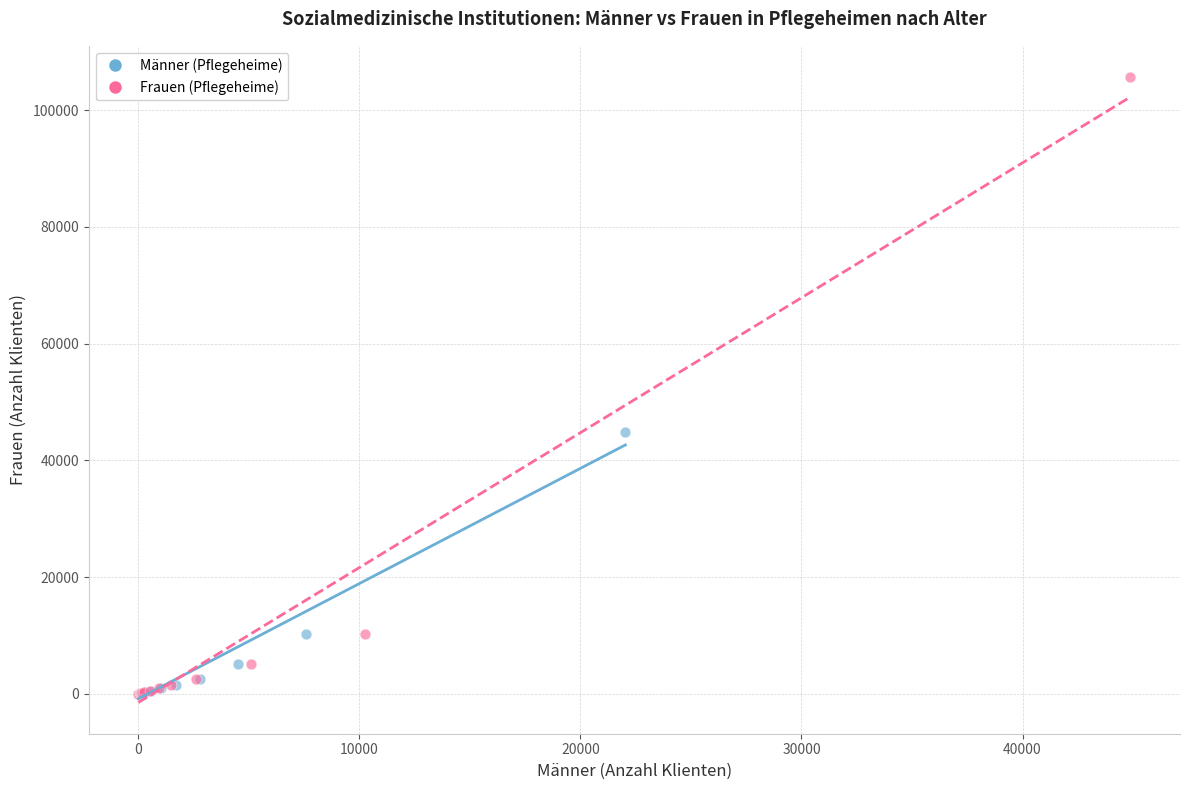

Which series has the widest spread of Y values?

Frauen (Pflegeheime)